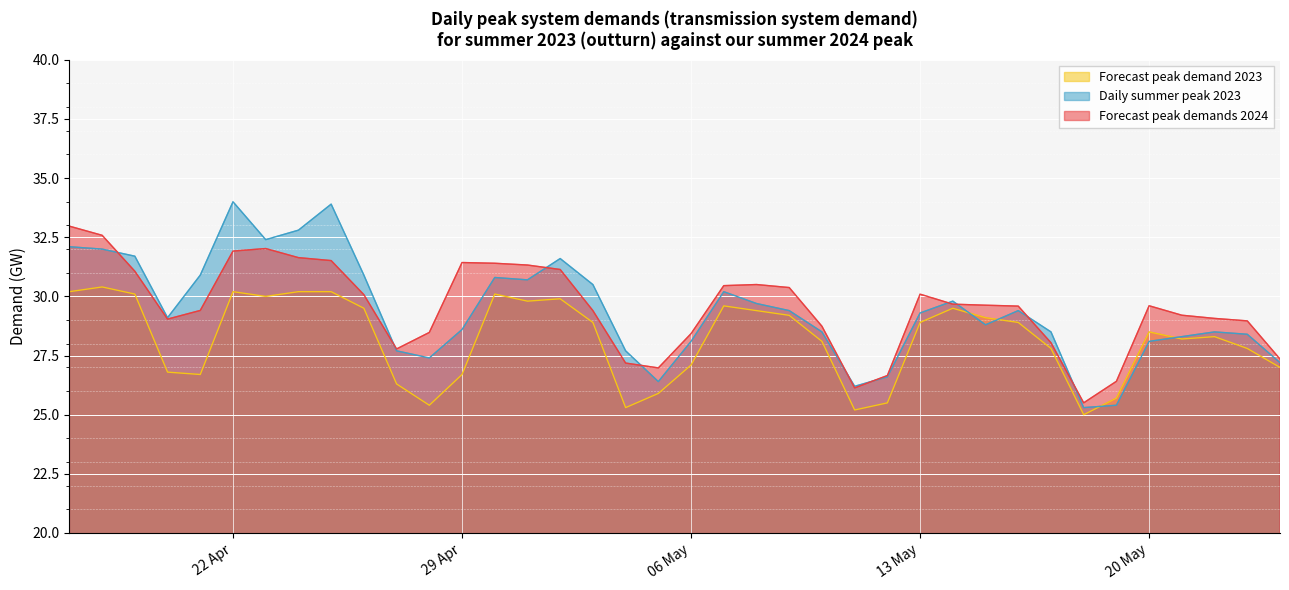

What are all the series names shown in the legend?

Forecast peak demand 2023, Daily summer peak 2023, Forecast peak demands 2024